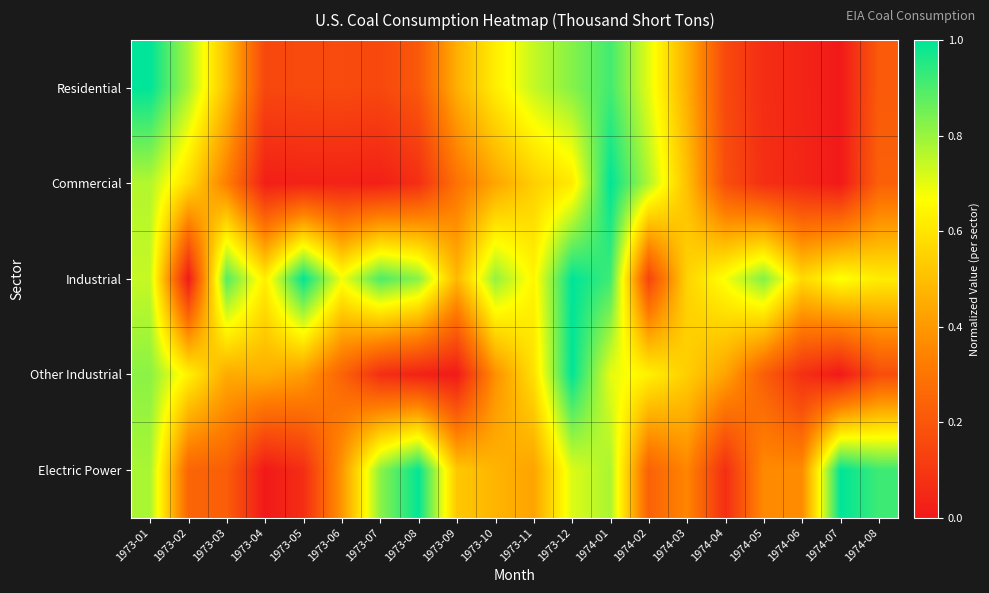

Reading left to right, extract all data points from this chart.

Residential: 1973-01=1.0	1973-02=0.8	1973-03=0.5	1973-04=0.2	1973-05=0.2	1973-06=0.2	1973-07=0.2	1973-08=0.2	1973-09=0.5	1973-10=0.6	1973-11=0.7	1973-12=0.8	1974-01=0.9	1974-02=0.7	1974-03=0.5	1974-04=0.2	1974-05=0.1	1974-06=0.0	1974-07=0.0	1974-08=0.2
Commercial: 1973-01=0.8	1973-02=0.6	1973-03=0.3	1973-04=0.0	1973-05=0.0	1973-06=0.0	1973-07=0.0	1973-08=0.1	1973-09=0.3	1973-10=0.4	1973-11=0.5	1973-12=0.6	1974-01=1.0	1974-02=0.8	1974-03=0.5	1974-04=0.2	1974-05=0.1	1974-06=0.0	1974-07=0.0	1974-08=0.2
Industrial: 1973-01=0.7	1973-02=0.0	1973-03=0.9	1973-04=0.6	1973-05=1.0	1973-06=0.7	1973-07=0.9	1973-08=0.8	1973-09=0.5	1973-10=0.8	1973-11=0.6	1973-12=1.0	1974-01=0.9	1974-02=0.1	1974-03=0.6	1974-04=0.7	1974-05=0.8	1974-06=0.6	1974-07=0.7	1974-08=0.6
Other Industrial: 1973-01=0.8	1973-02=0.6	1973-03=0.4	1973-04=0.5	1973-05=0.4	1973-06=0.2	1973-07=0.1	1973-08=0.0	1973-09=0.0	1973-10=0.4	1973-11=0.6	1973-12=1.0	1974-01=0.7	1974-02=0.6	1974-03=0.5	1974-04=0.4	1974-05=0.2	1974-06=0.1	1974-07=0.0	1974-08=0.2
Electric Power: 1973-01=0.8	1973-02=0.2	1973-03=0.2	1973-04=0.0	1973-05=0.1	1973-06=0.4	1973-07=0.8	1973-08=1.0	1973-09=0.5	1973-10=0.5	1973-11=0.4	1973-12=0.7	1974-01=0.8	1974-02=0.2	1974-03=0.4	1974-04=0.1	1974-05=0.4	1974-06=0.4	1974-07=1.0	1974-08=0.9